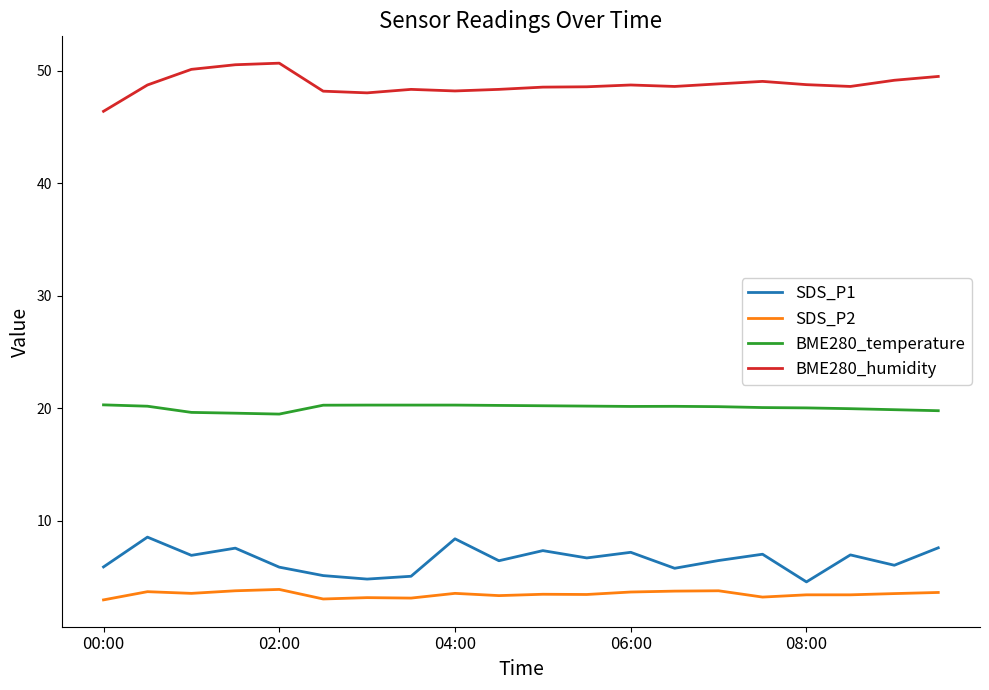

True or false: SDS_P2 and BME280_humidity intersect in this chart.

False